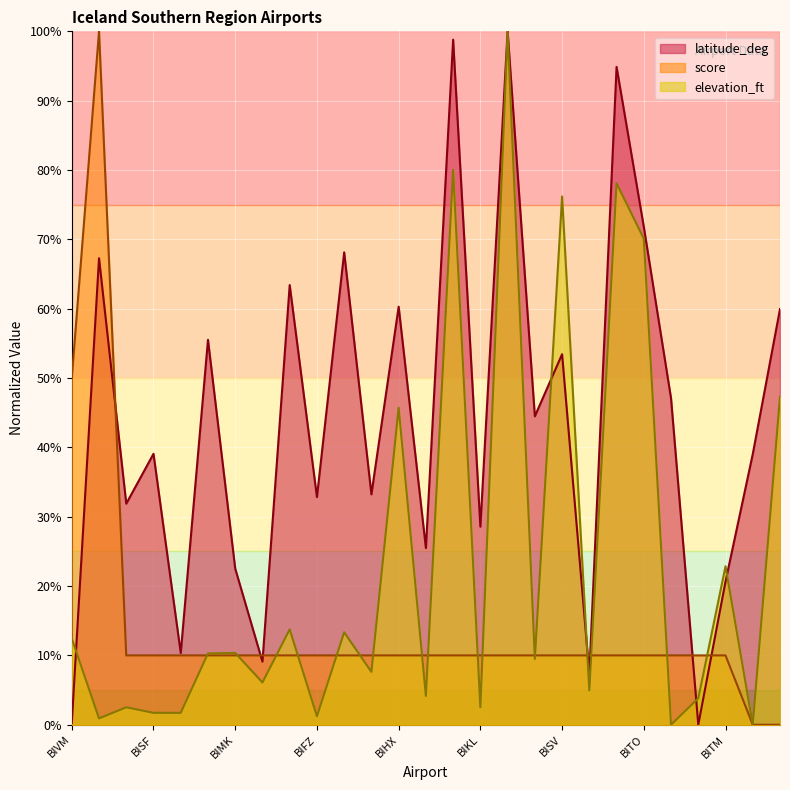

Rank the series at BISP from highest to lowest value.

latitude_deg, elevation_ft, score